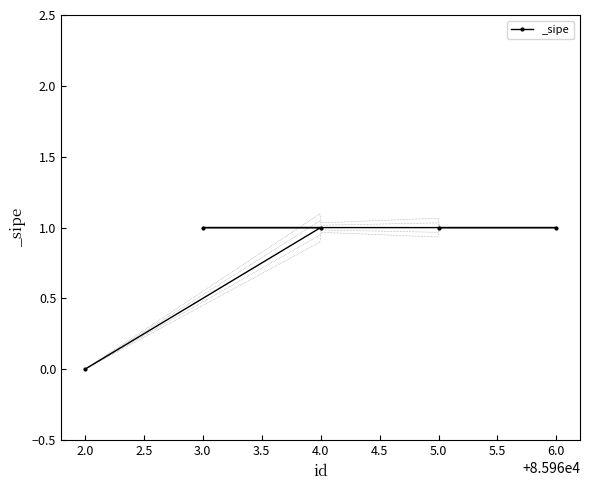

What is the sum of all values?

4